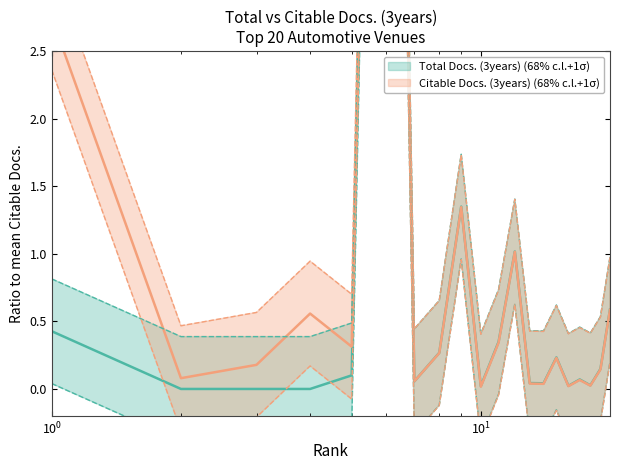

What is the value of the Total Docs. (3years) point at the 15th from the left?

0.2